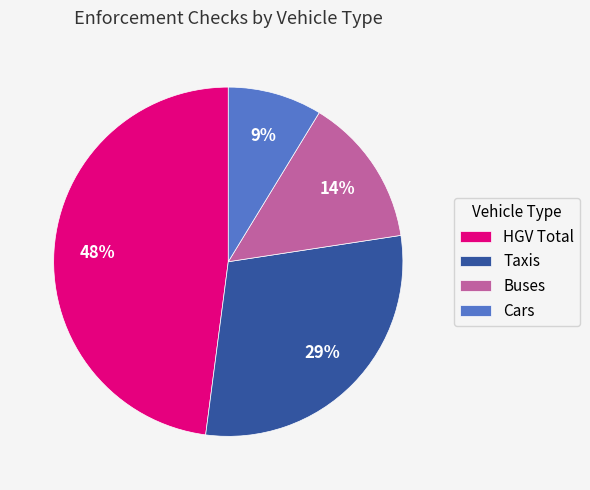

What is the ratio of the value at Buses to the value at HGV Total?

0.3